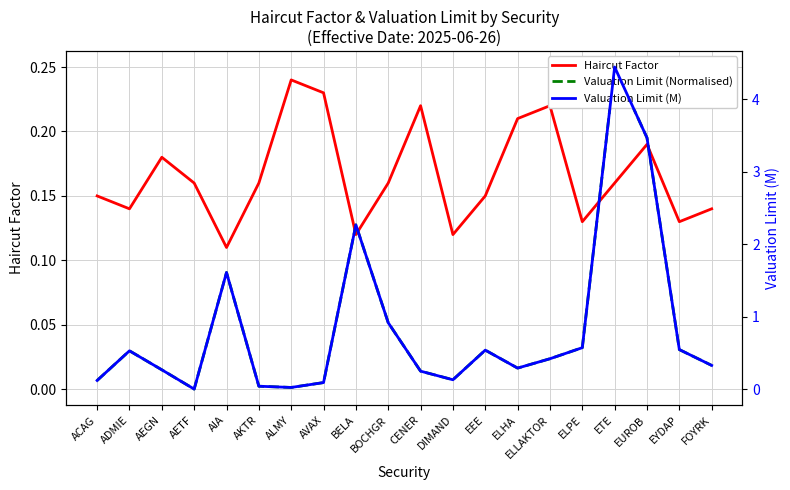

Is the value of Valuation Limit (M) at CENER greater than the value of Haircut Factor at BELA?

Yes